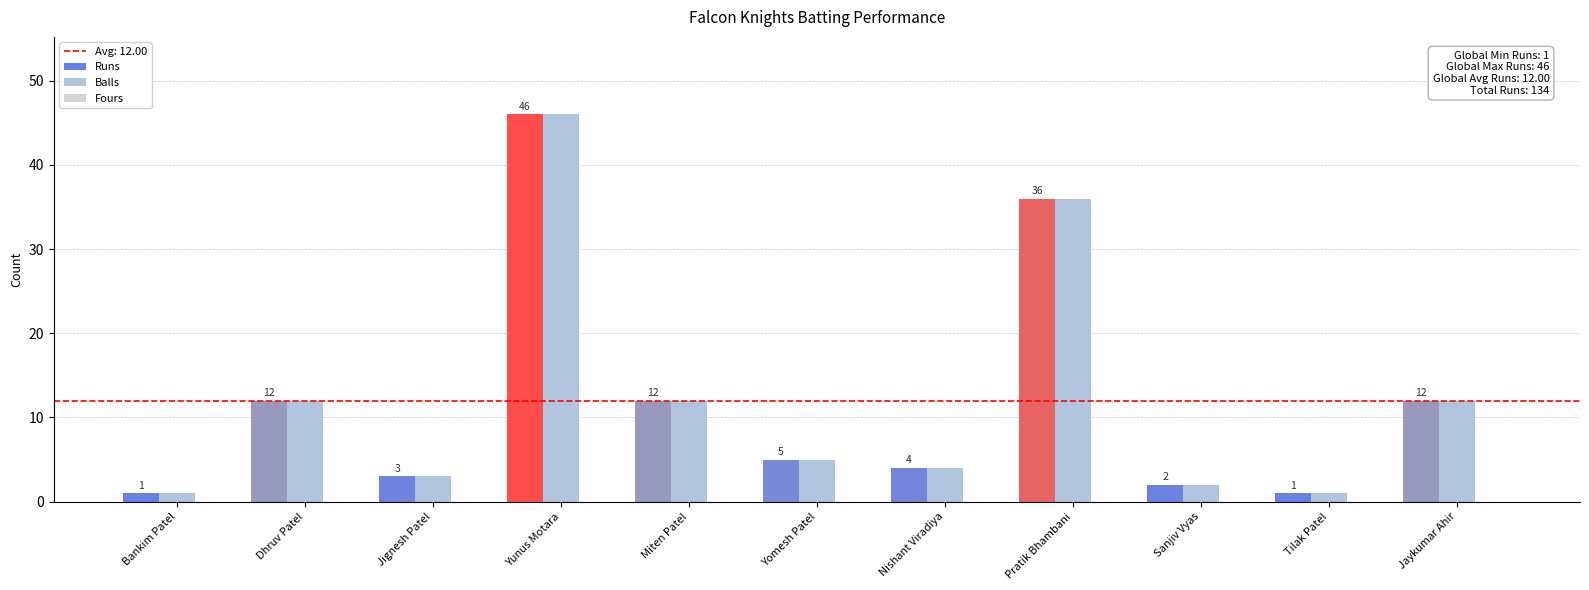

Does the chart contain any negative values?

No